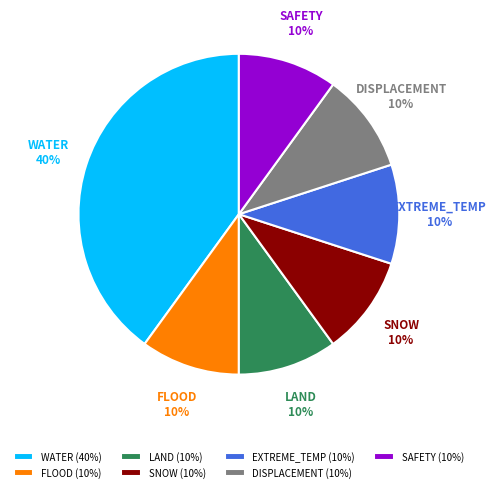

Does any single category account for the majority?

No